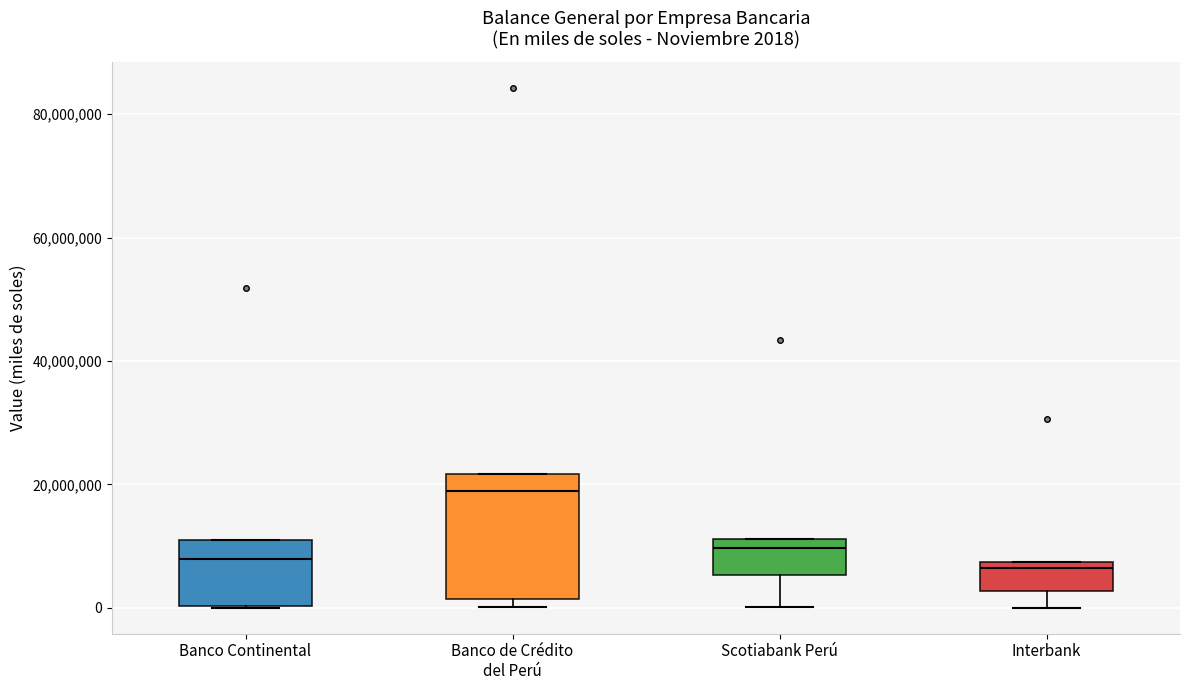

Which box is the tallest, from its lower edge to its upper edge?

Banco de Crédito del Perú